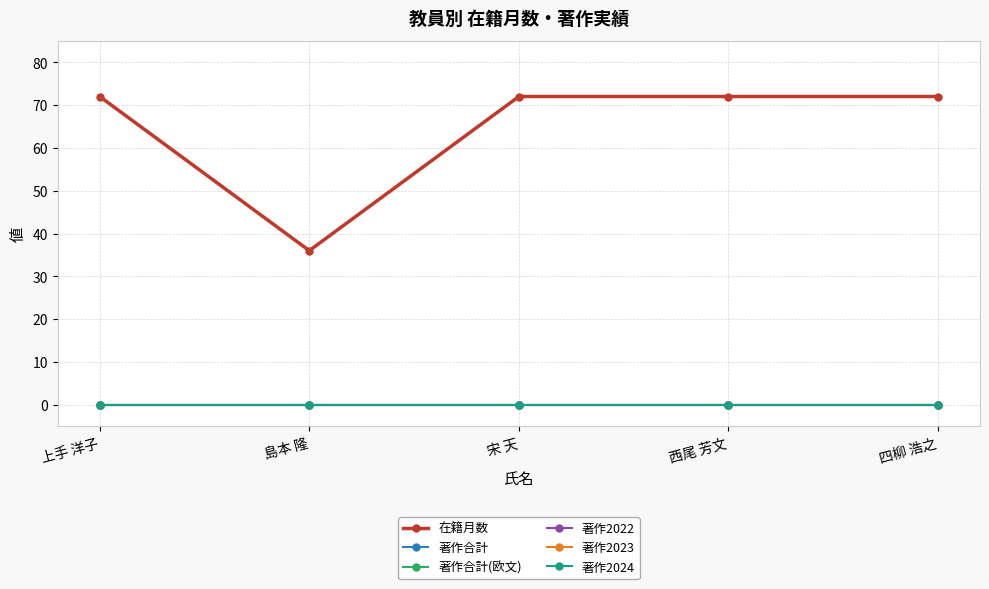

Is this an area chart (filled region under the line)?

No